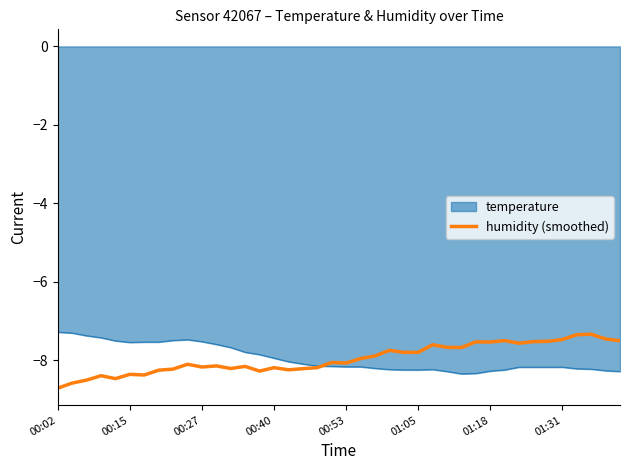

What is the greatest value displayed?

-7.3